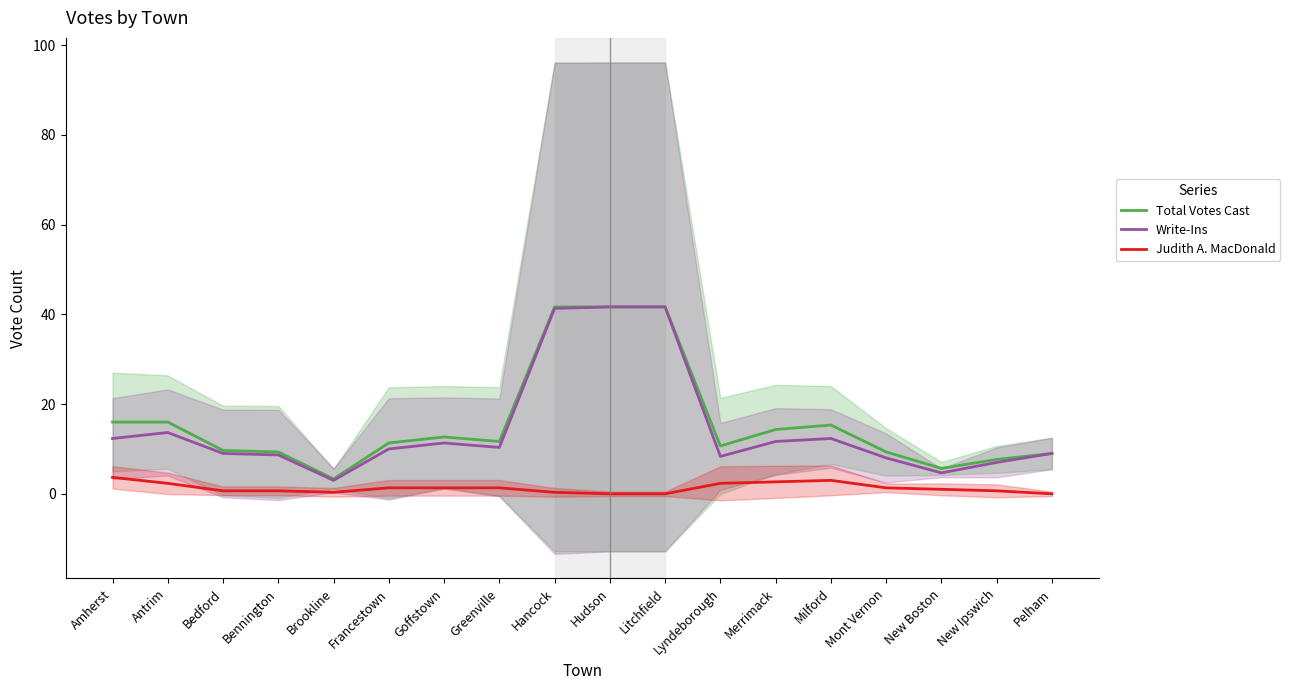

What is the sum of the Judith A. MacDonald values at Goffstown and Milford?

4.3